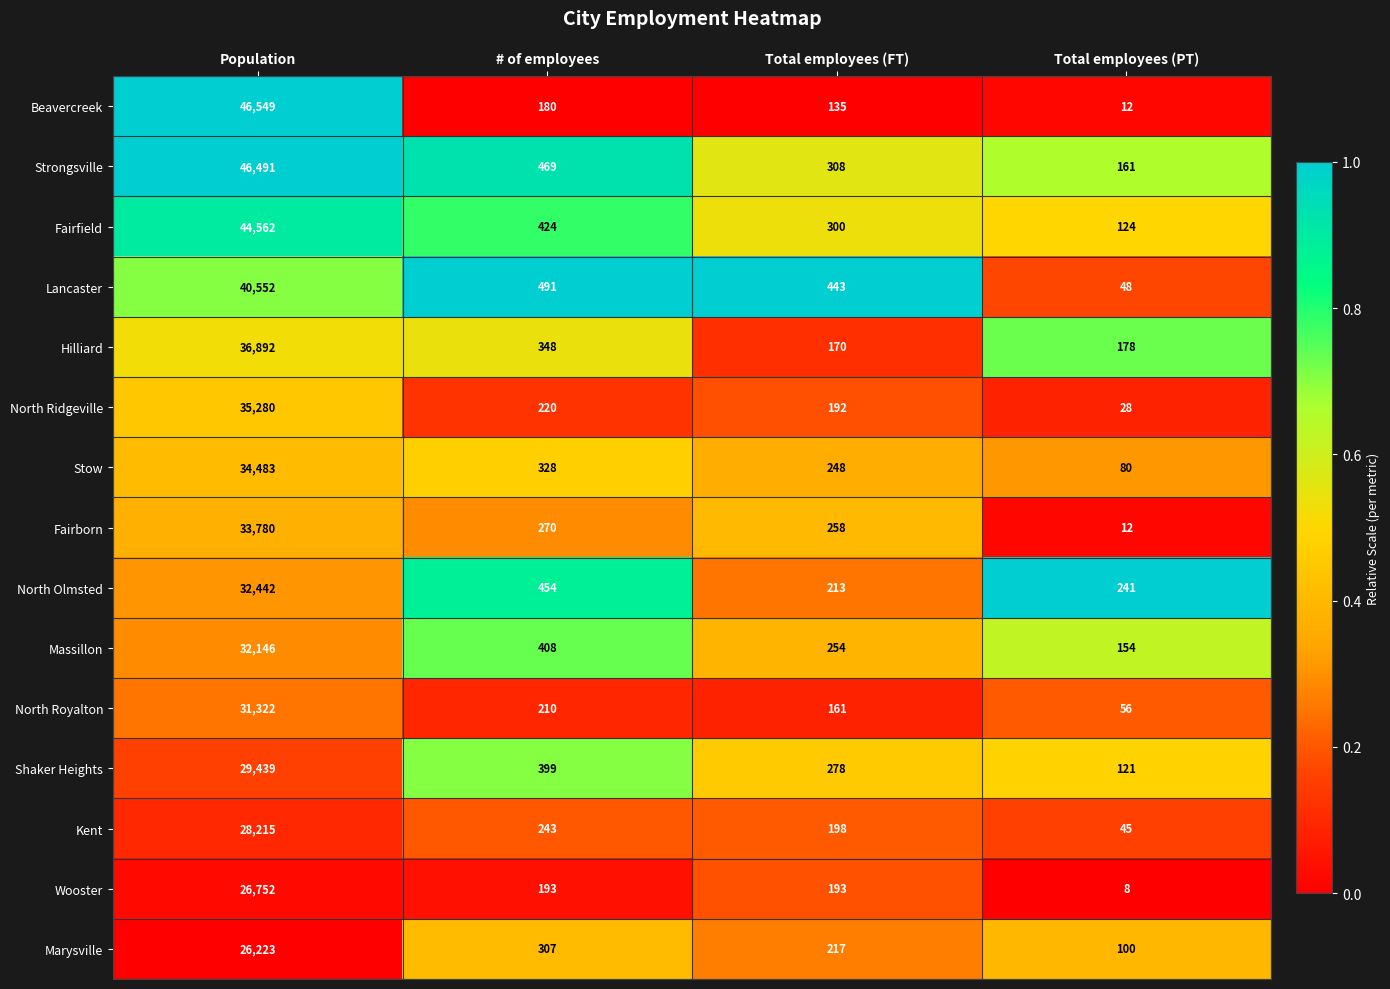

What is the difference between the second highest and minimum values in the North Royalton series?

154